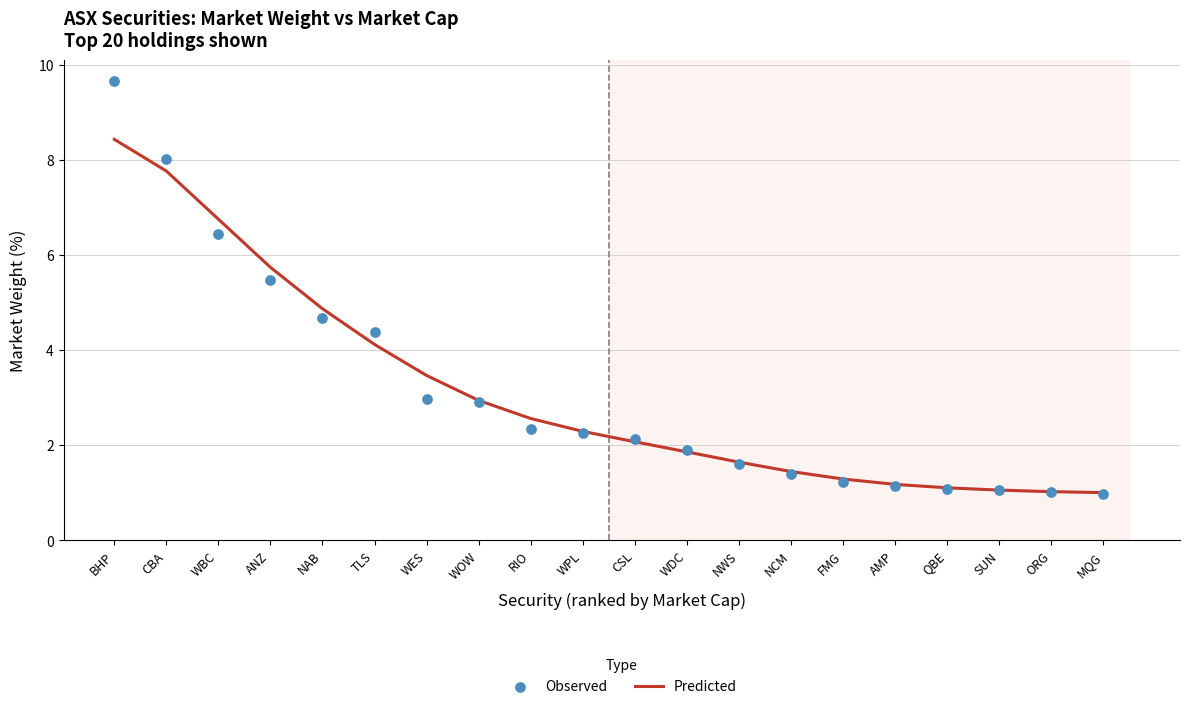

Is the value of MktWeight (Observed) at FMG greater than the value of MktWeight (Predicted) at NWS?

No